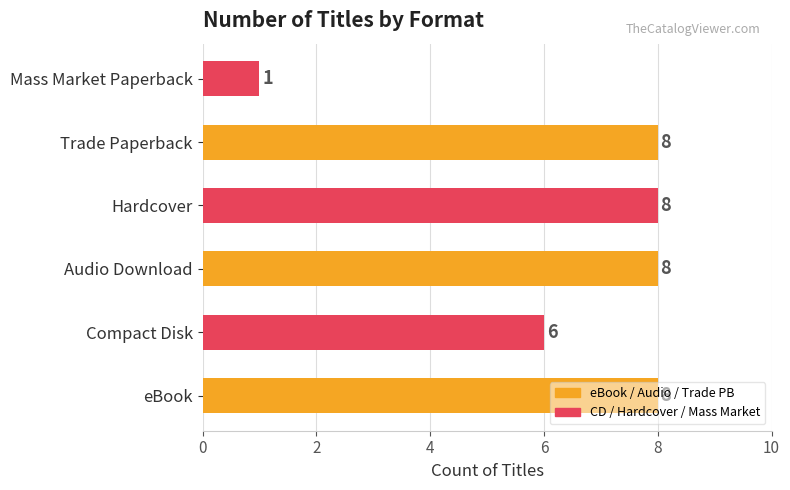

Are the bars horizontal?

Yes